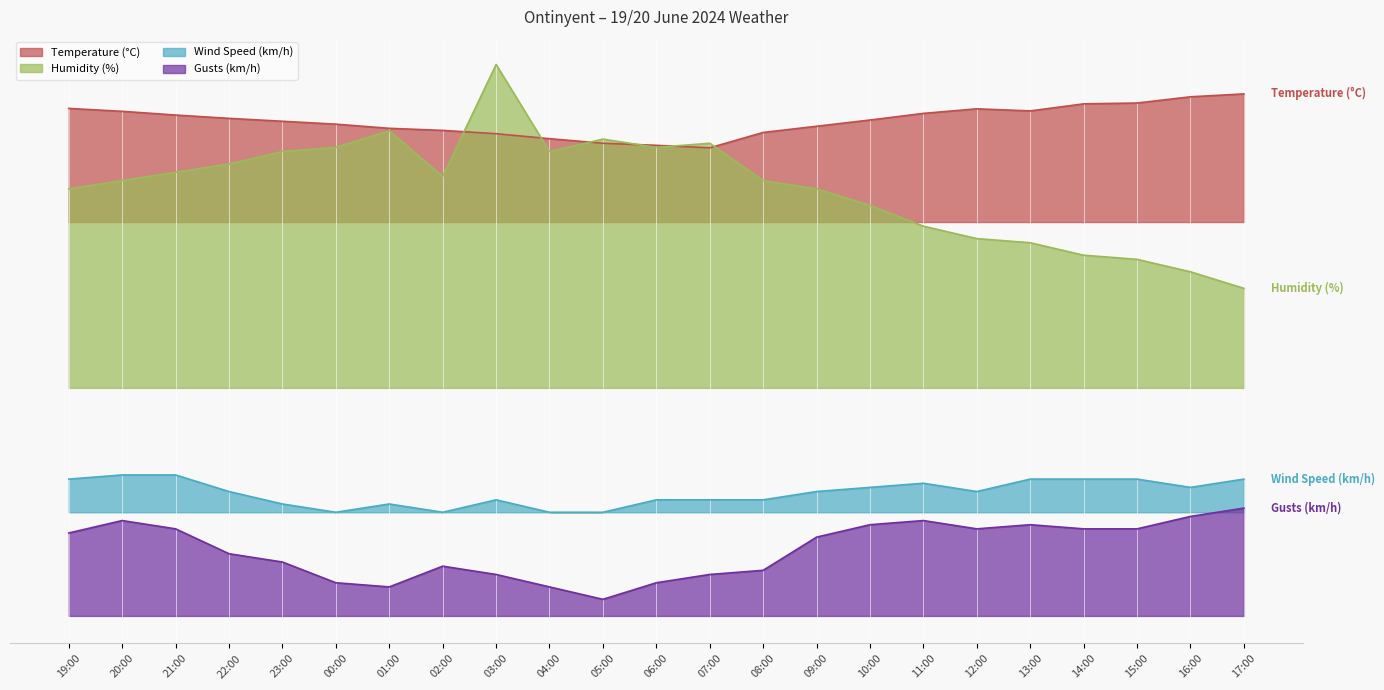

The Wind Speed (km/h) series shows 15.0 at 12:00. True or false?

True